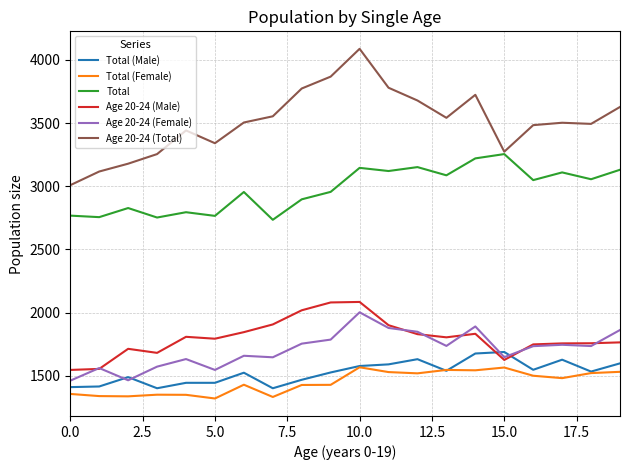

Which series has the largest total across all categories?

Age 20-24 (Total)